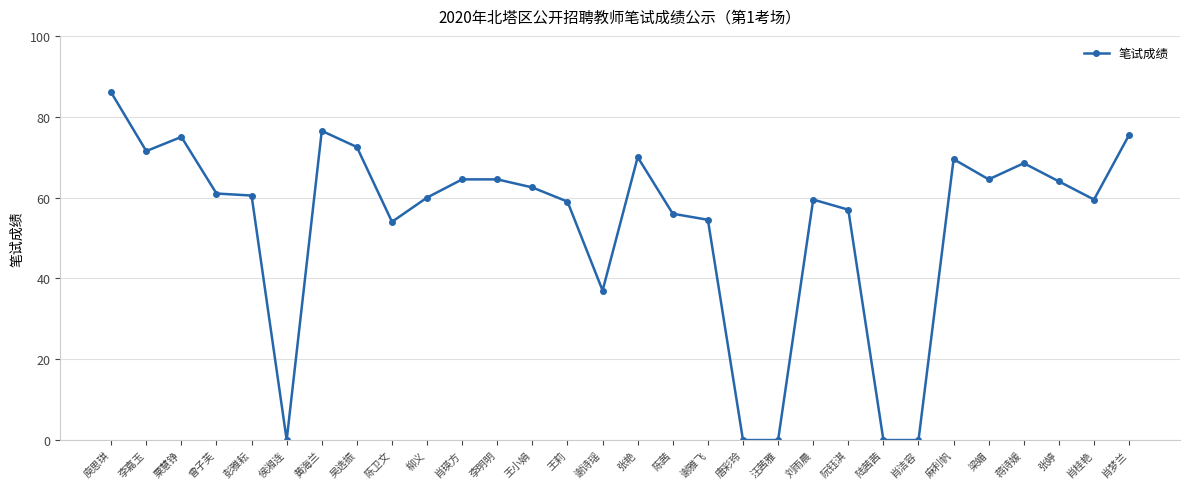

Which has a higher value, 唐彩玲 or 王小娟?

王小娟